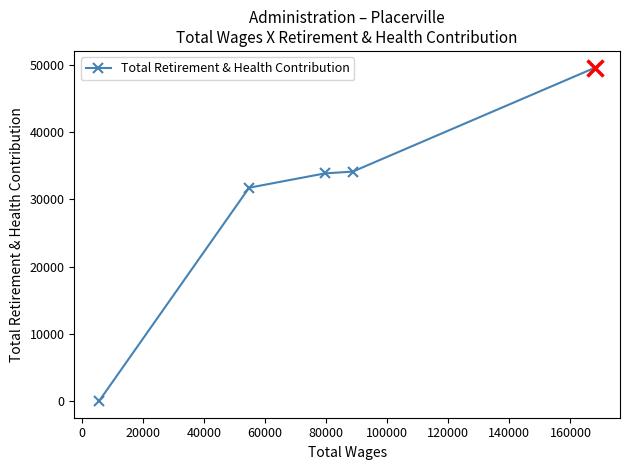

What is the greatest value displayed?

49594